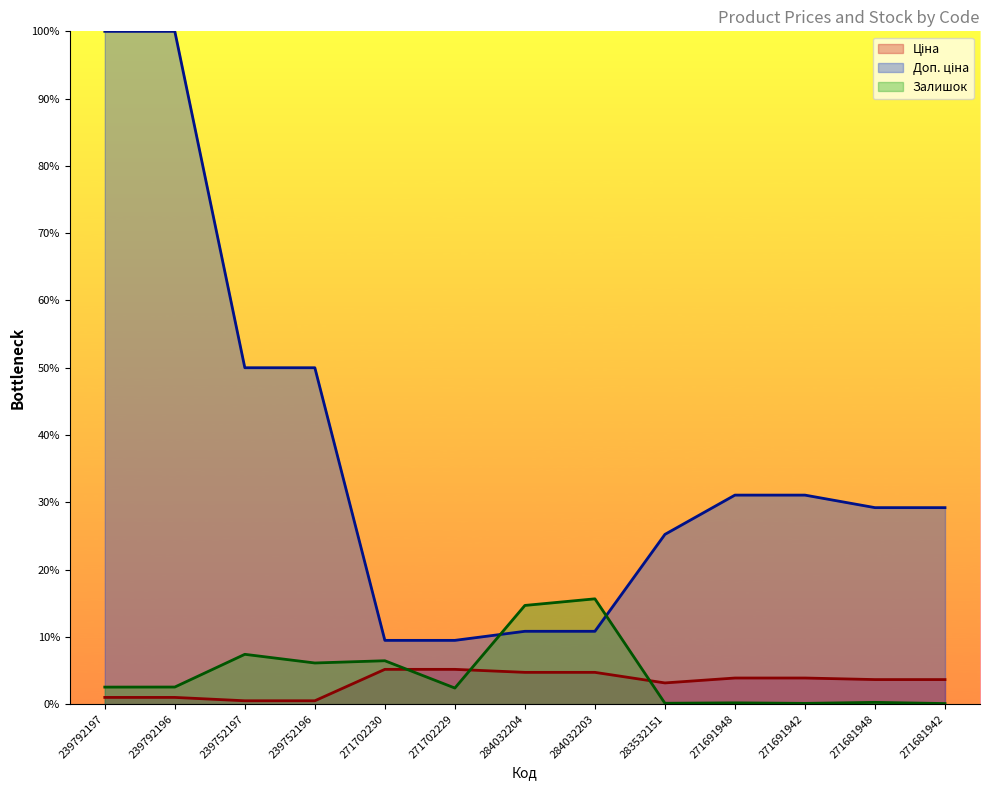

How many lines are shown in the chart?

3